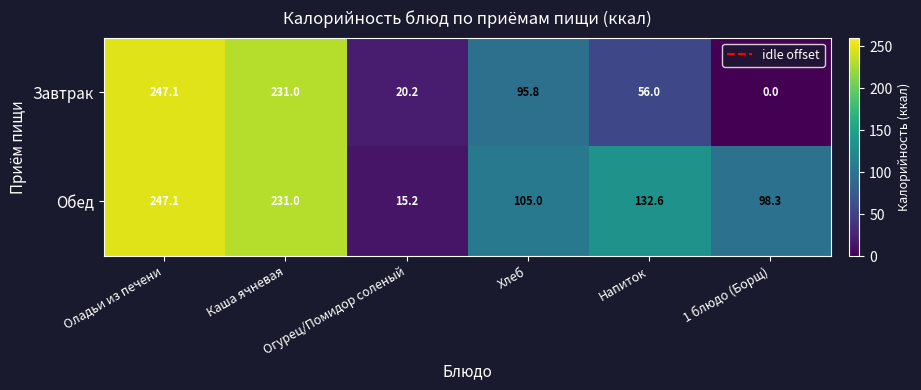

Which series has the widest spread of values?

Завтрак